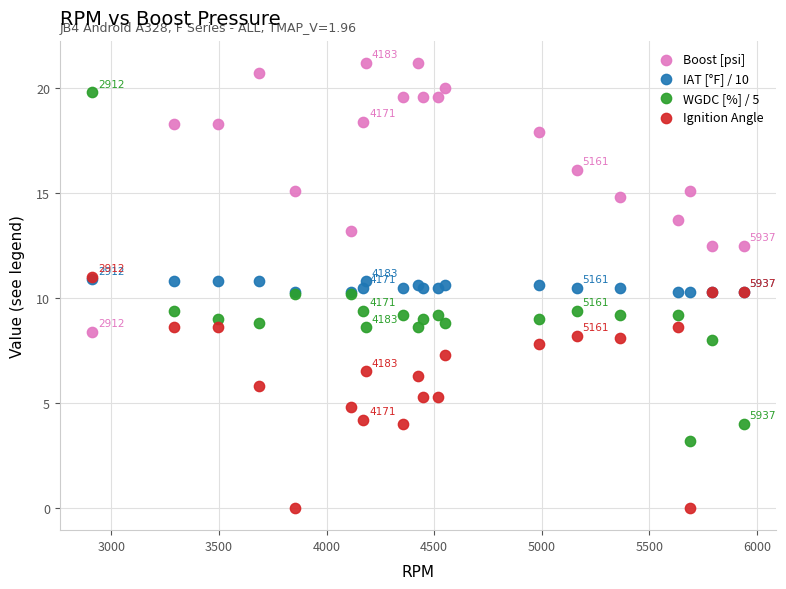

Which series has the largest Y range (max minus min)?

WGDC [%] / 5